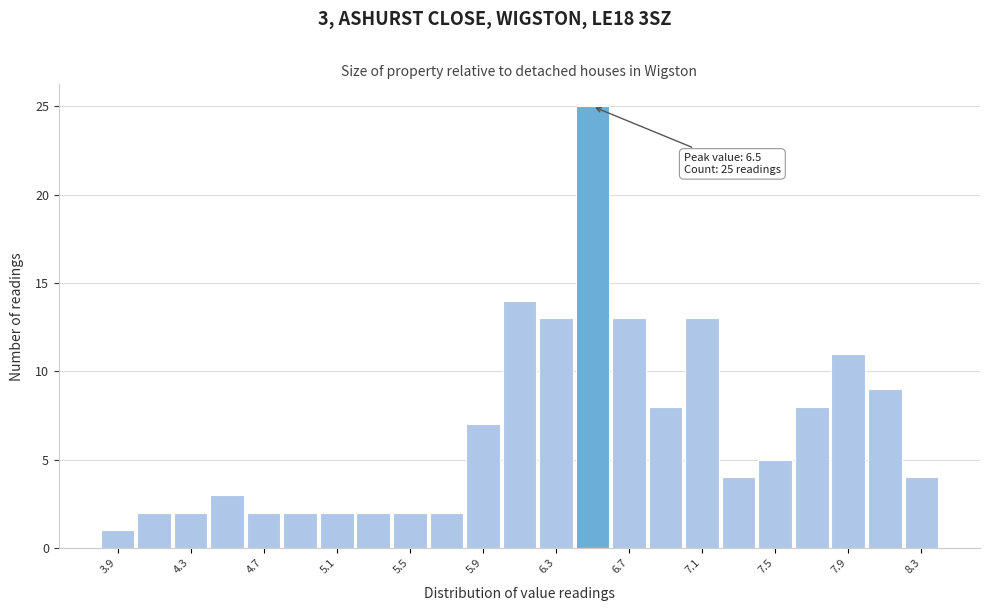

Over which range of the x-axis is the bar tallest?

6.4 to 6.6